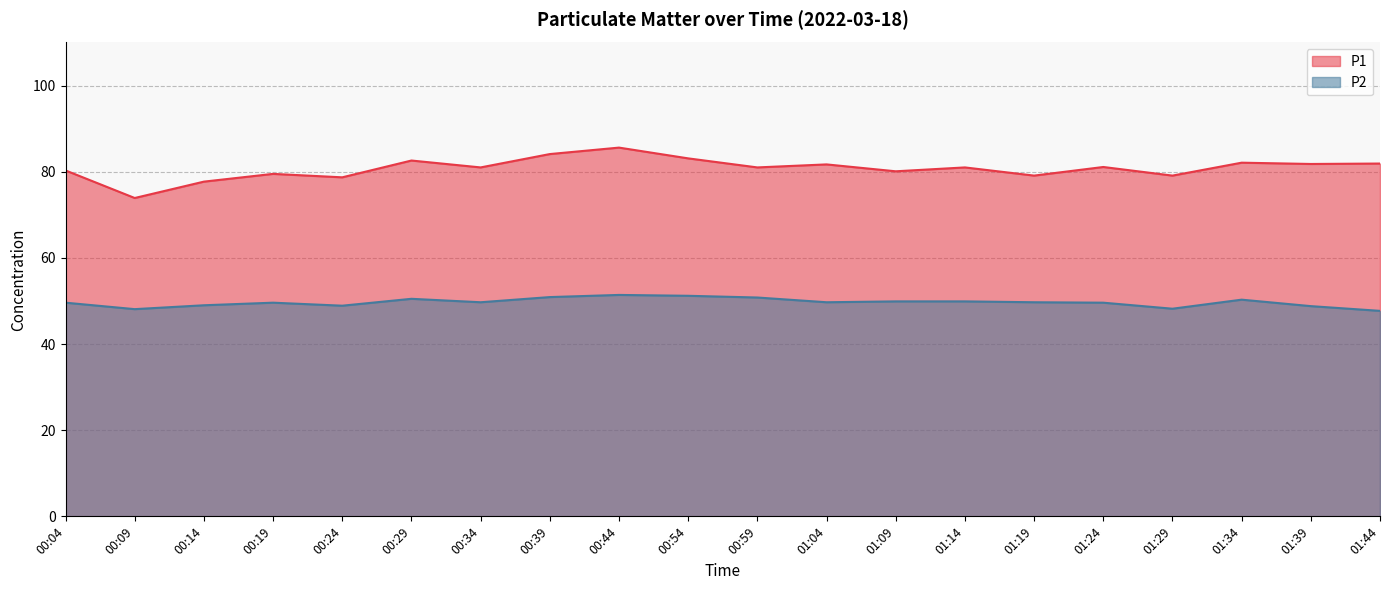

How many interior local valleys does the P2 series have?

5